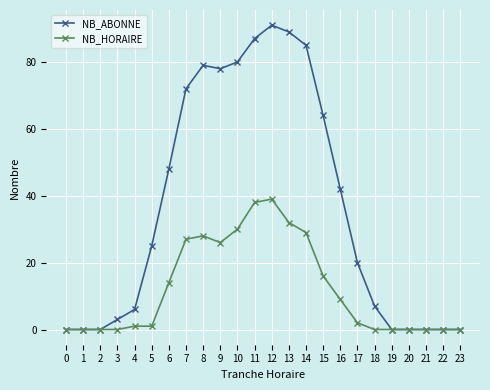

Between 10 and 17, which series saw the biggest shift?

NB_ABONNE